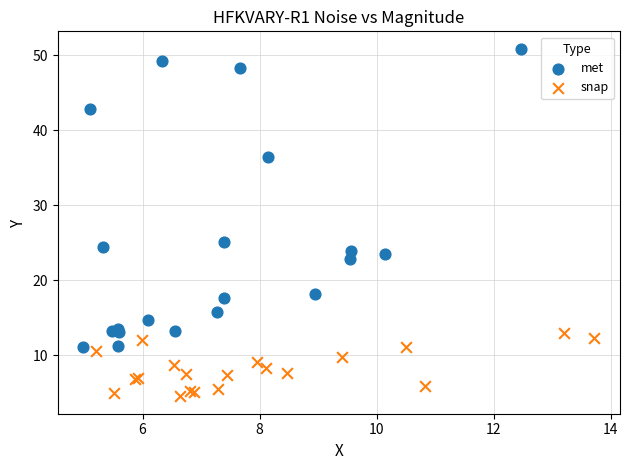

Which series reaches the maximum Y coordinate?

met